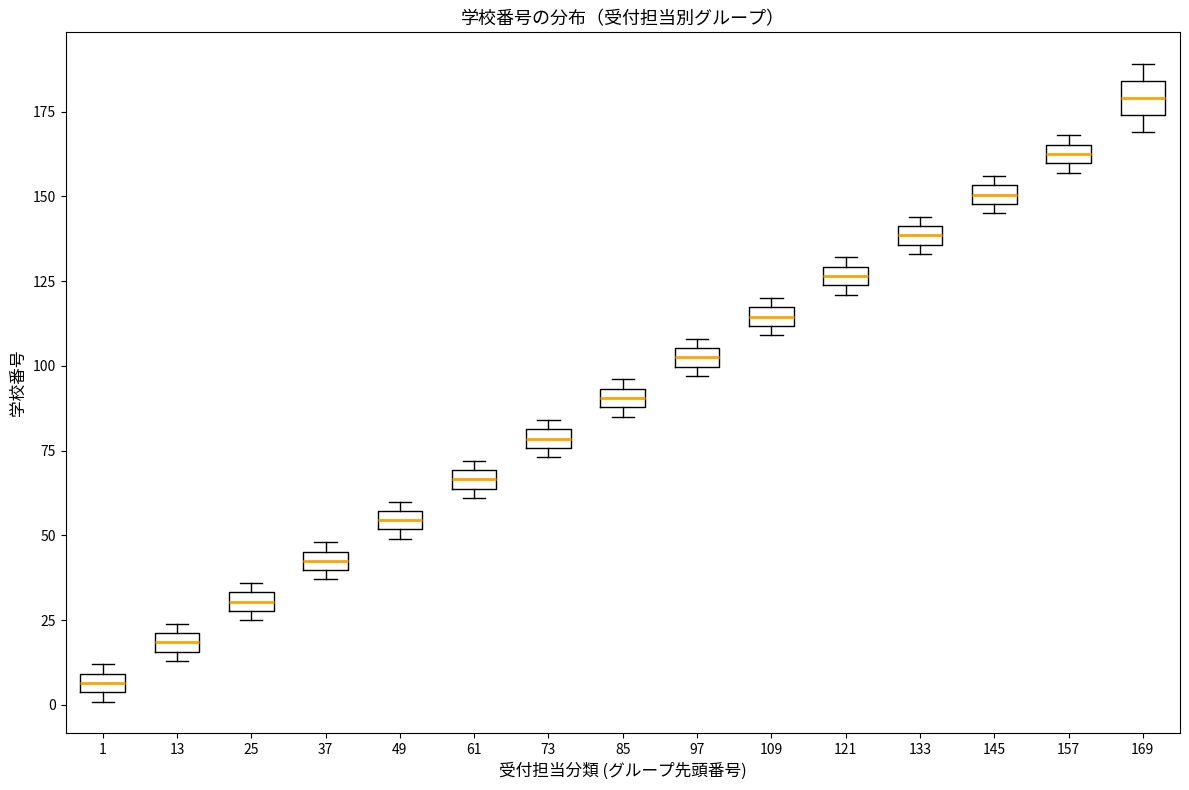

Where is the upper edge of the box at x = 73 on the y-axis? The values are not printed on the chart, so give them approximately, as read against the axis.

80